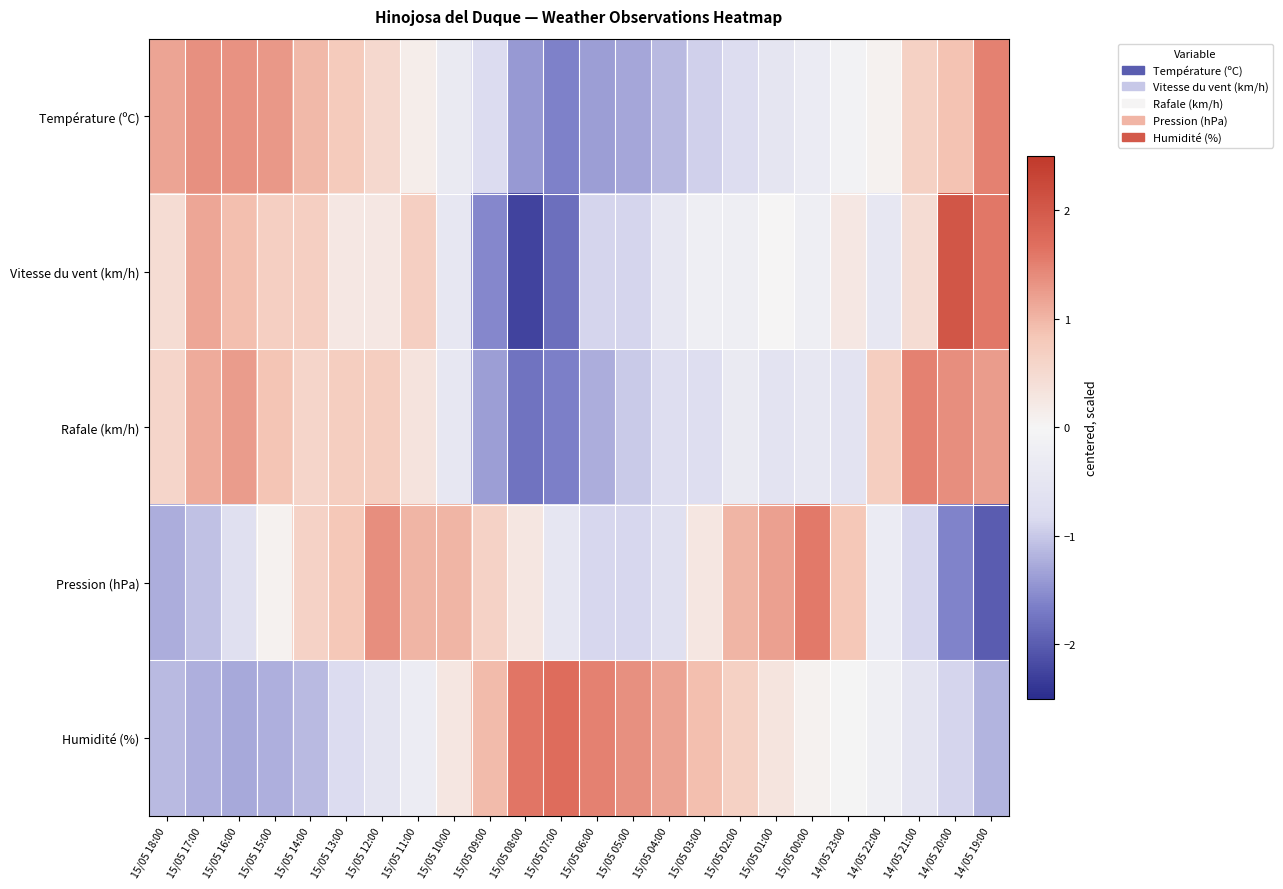

What is the total value across all series at 15/05 02:00?

0.3